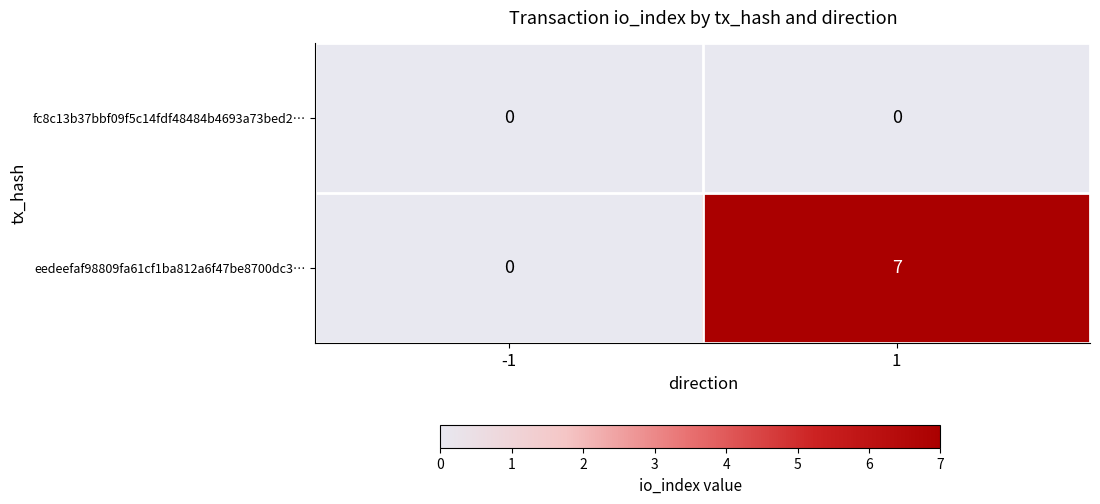

Which label corresponds to the largest value in the chart?

1